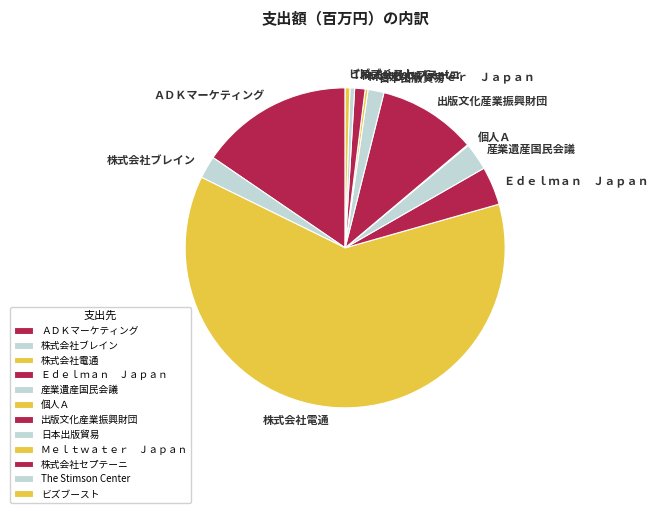

What is the ratio of the value at 株式会社ブレイン to the value at Ｍｅｌｔｗａｔｅｒ Ｊａｐａｎ?

8.0